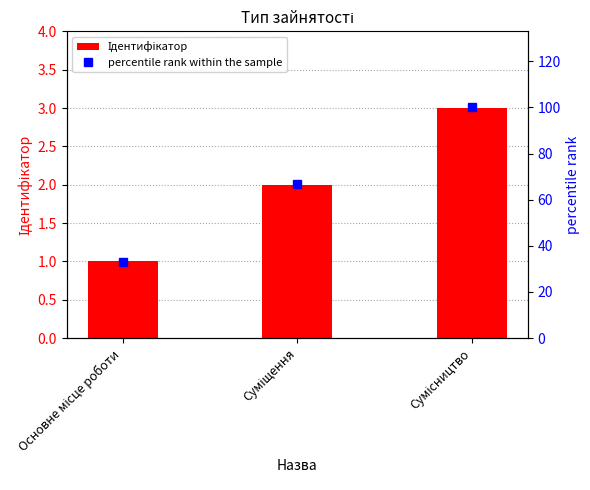

Reading left to right, transcribe all the data shown in this chart.

Ідентифікатор: Основне місце роботи=1	Суміщення=2	Сумісництво=3
percentile rank within the sample: Основне місце роботи=33	Суміщення=67	Сумісництво=100